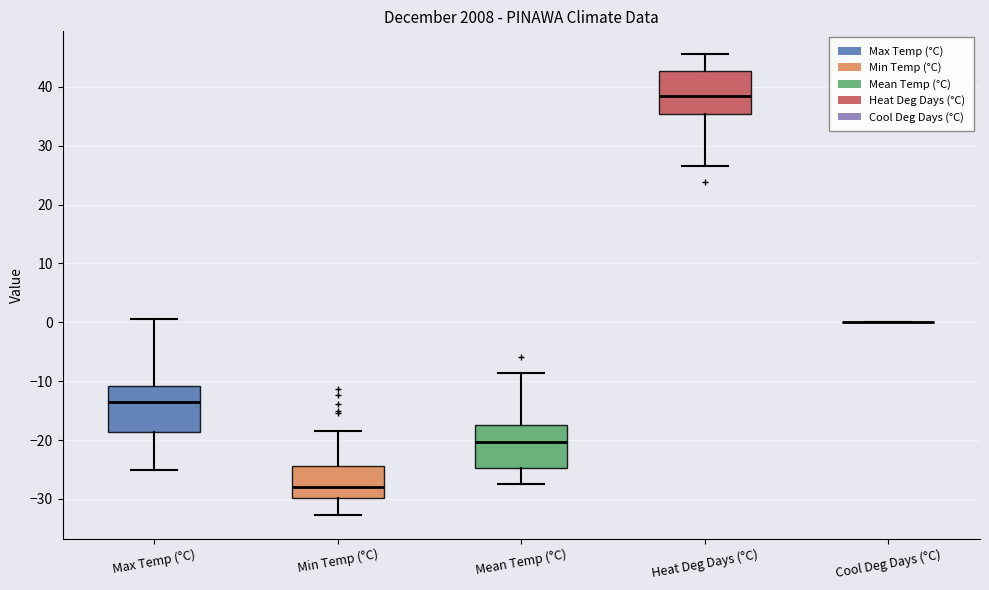

Where does the lower whisker of the box for Heat Deg Days (°C) end on the y-axis? The values are not printed on the chart, so give them approximately, as read against the axis.

27